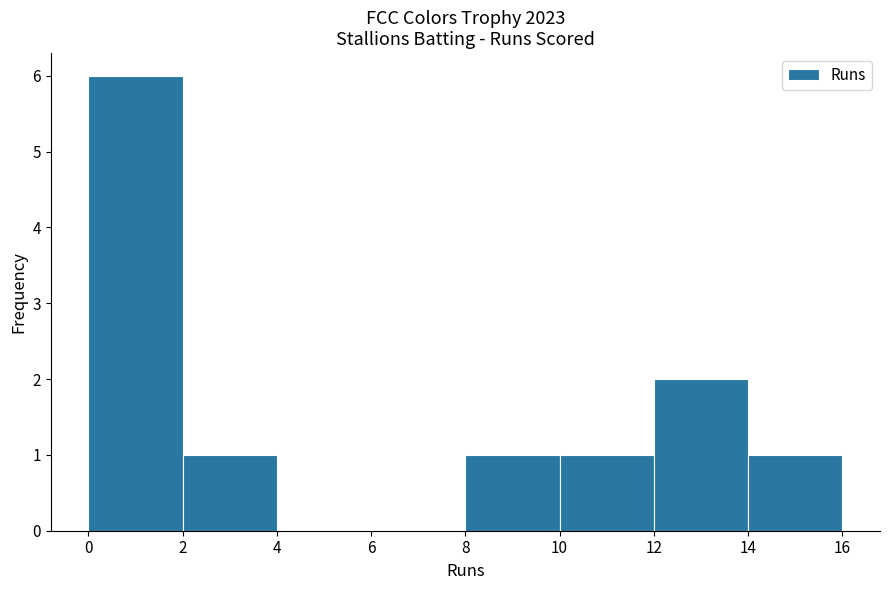

Reading left to right, transcribe this chart: for each bar, give the range it covers on the x-axis and its height. The values are not printed on the chart, so give them approximately, as read against the axis.

0 to 2: 6
2 to 4: 1
4 to 6: 0
6 to 8: 0
8 to 10: 1
10 to 12: 1
12 to 14: 2
14 to 16: 1